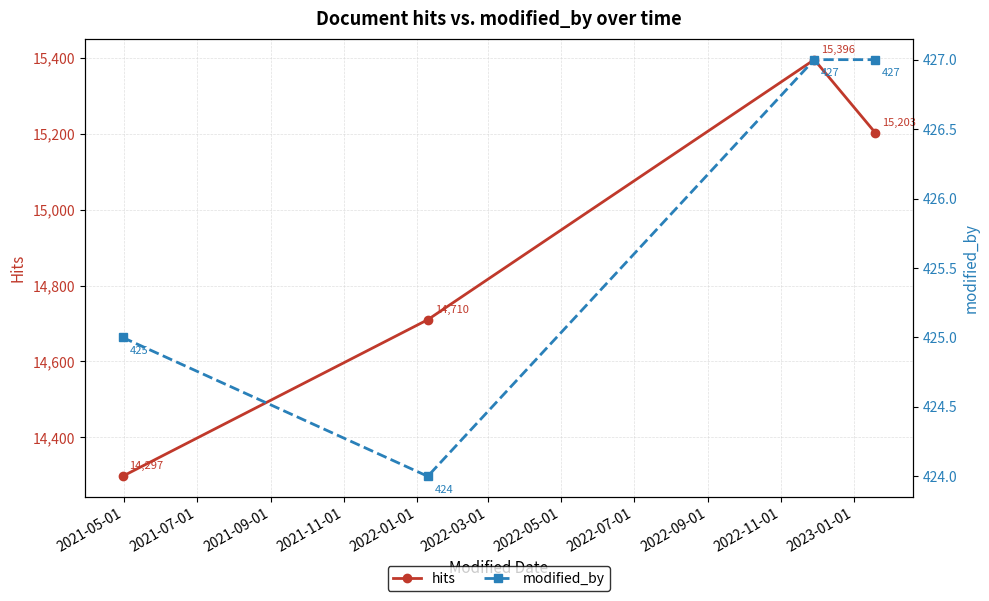

How many hits values are between 14710 and 15396?

3